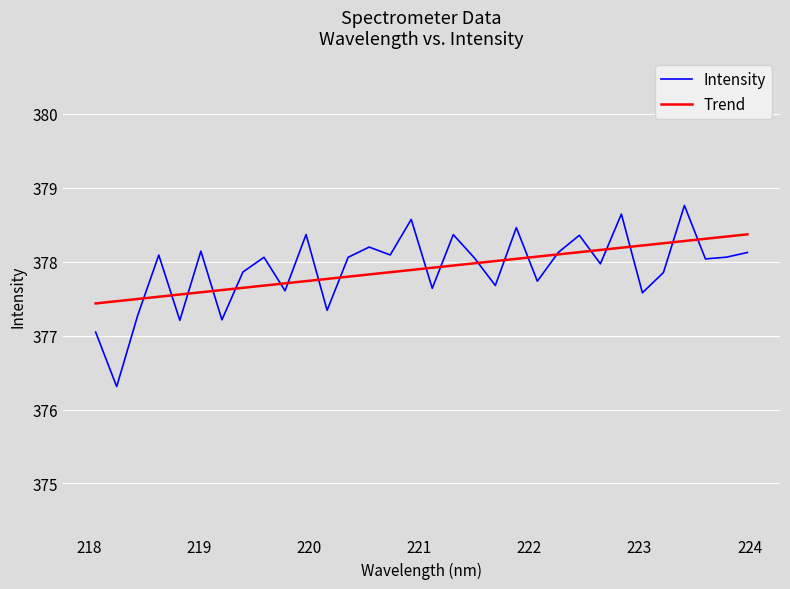

What is the smallest value displayed?

376.3